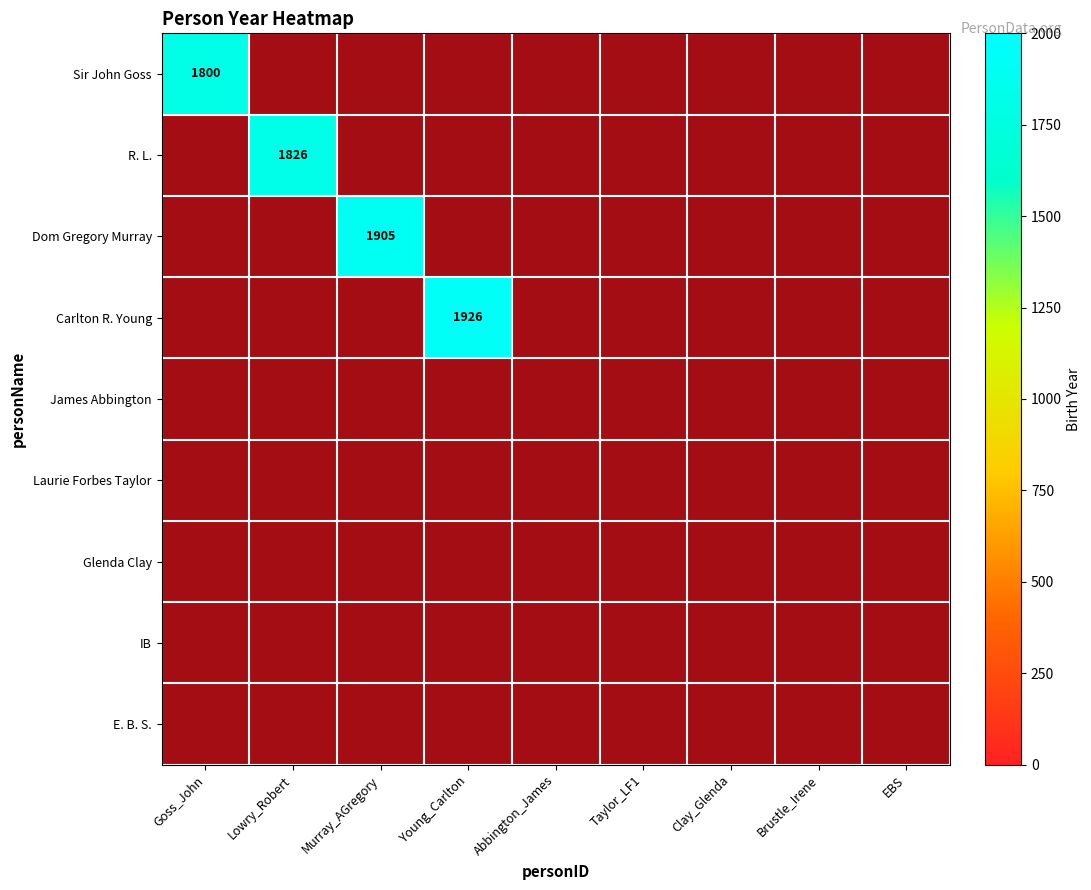

What is the total value across all series at 1?

1826